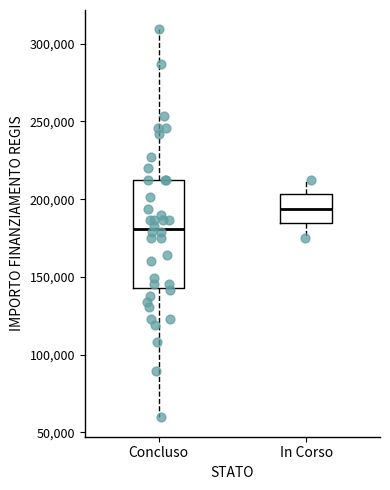

Where does the upper whisker of the box for In Corso end on the y-axis? The values are not printed on the chart, so give them approximately, as read against the axis.

210000